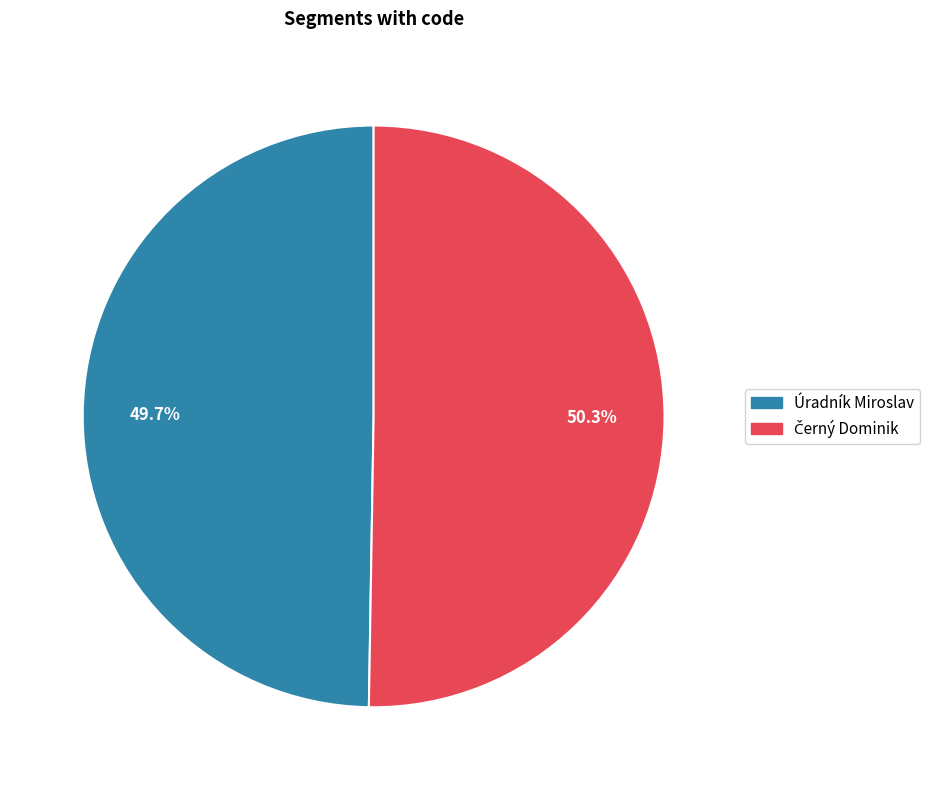

Which category has the smallest portion of the pie?

Úradník Miroslav